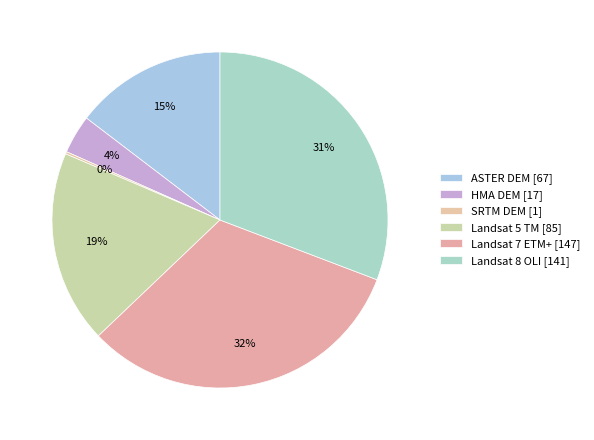

Combined, what portion of the pie is SRTM DEM and Landsat 7 ETM+?

32.3%